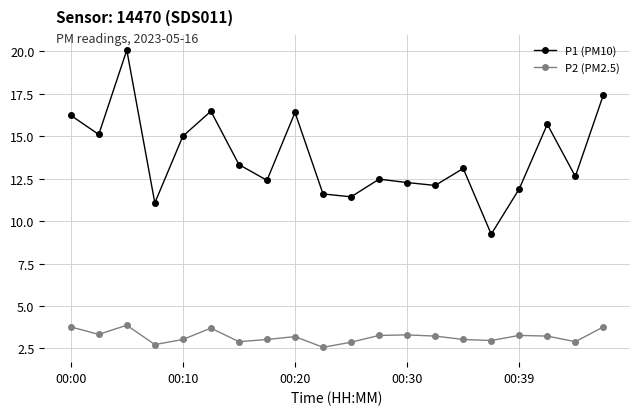

How many interior local valleys does the P1 (PM10) series have?

7